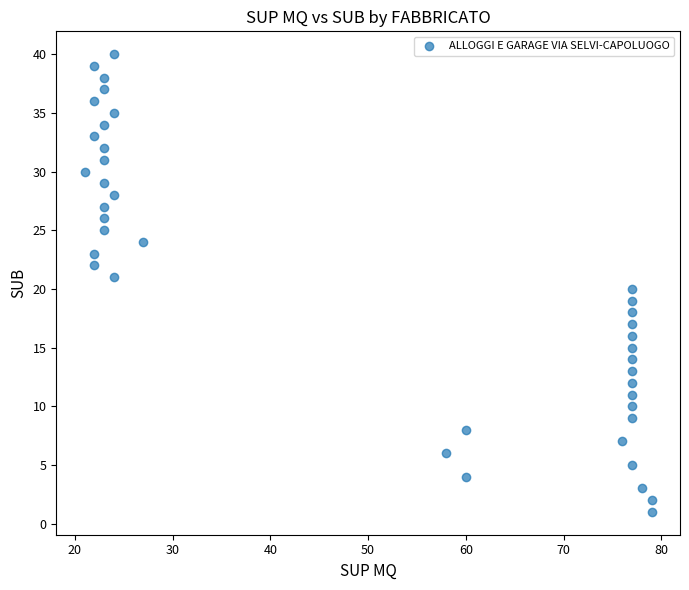

What is the range of X values (max minus min)?

58